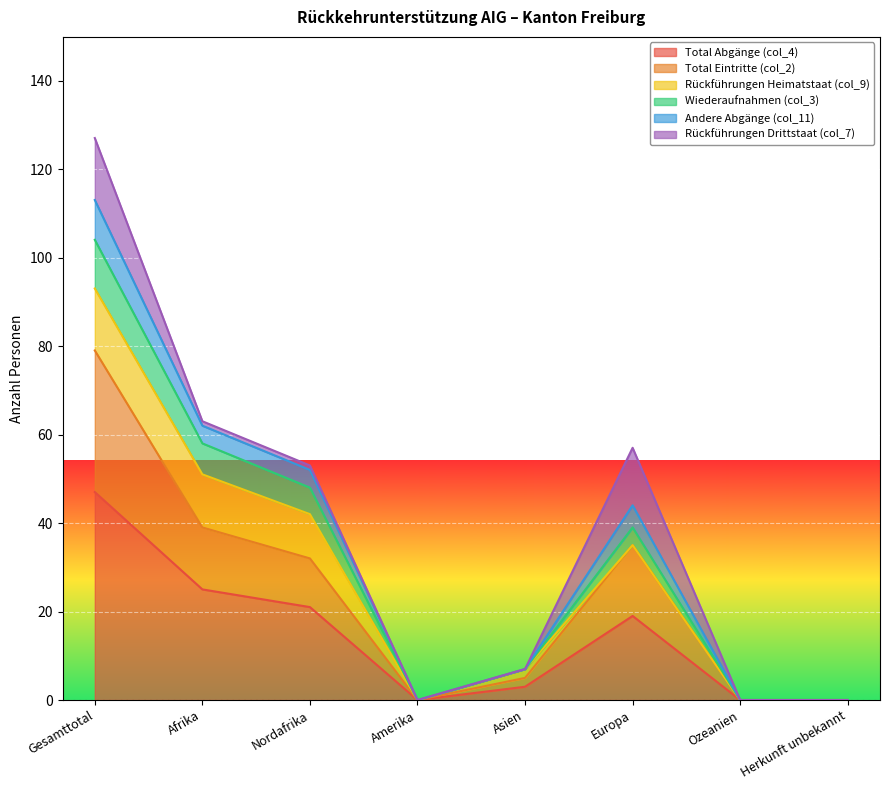

Is it true that Total Abgänge (col_4) equals 0 at Herkunft unbekannt?

True